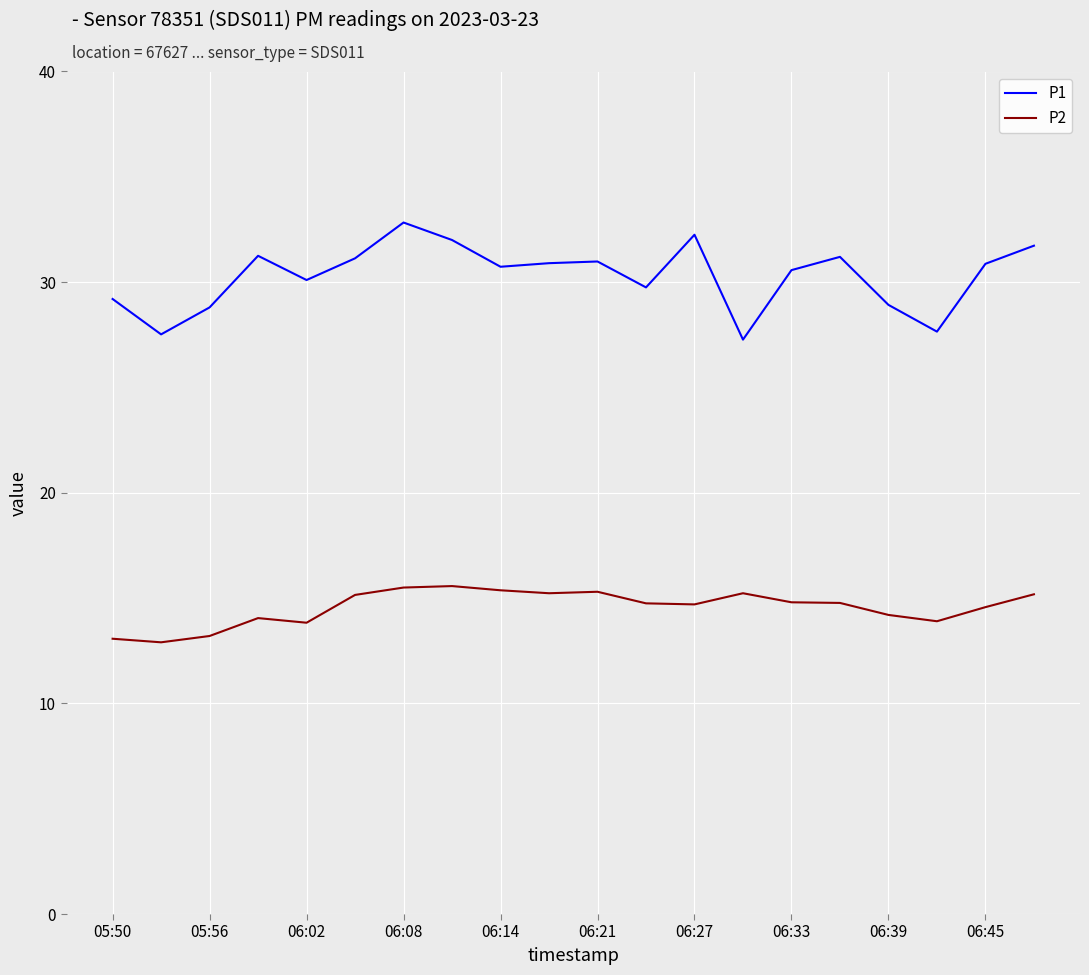

Rank the series by their maximum value, from highest to lowest.

P1, P2